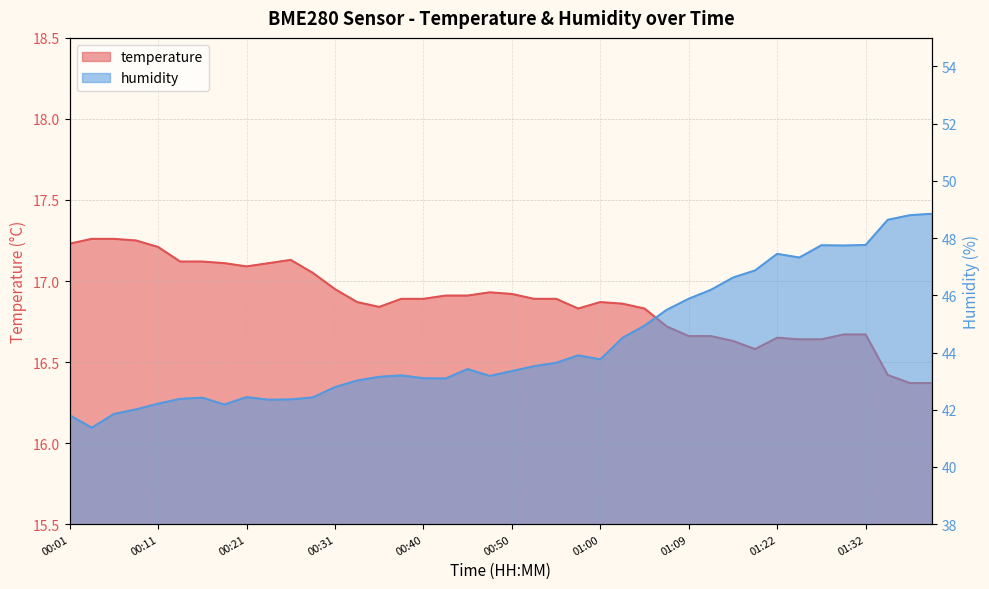

True or false: temperature and humidity cross at least once.

False